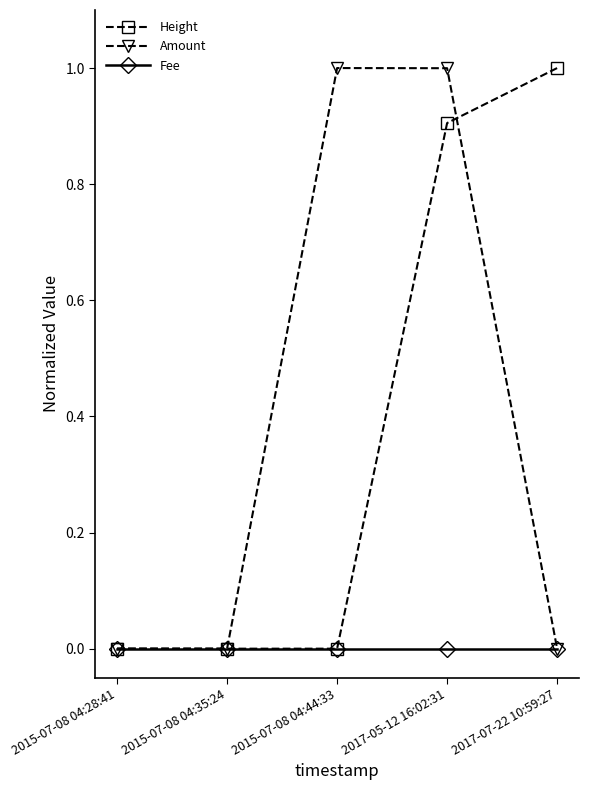

What is the label of the 4th point from the left?

2017-05-12 16:02:31